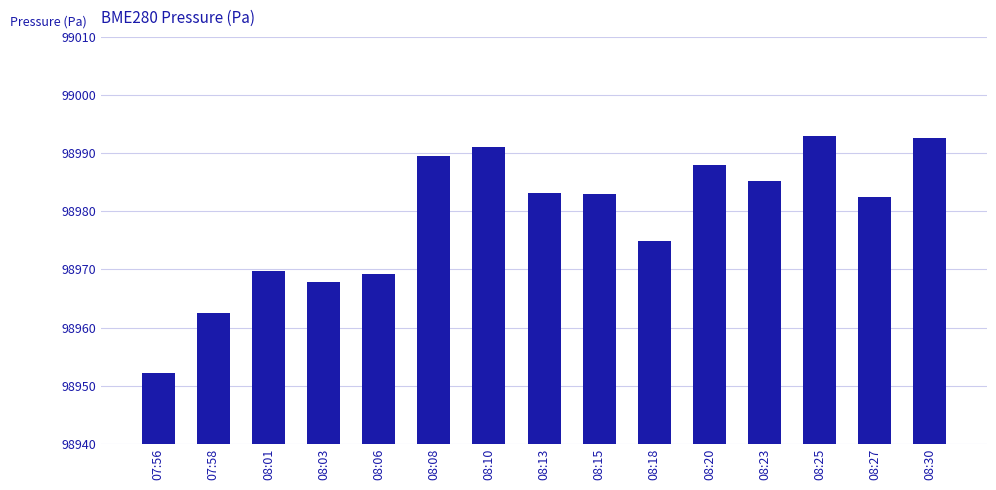

Approximately how many times larger is the value at 08:13 compared to 07:56?

1.0